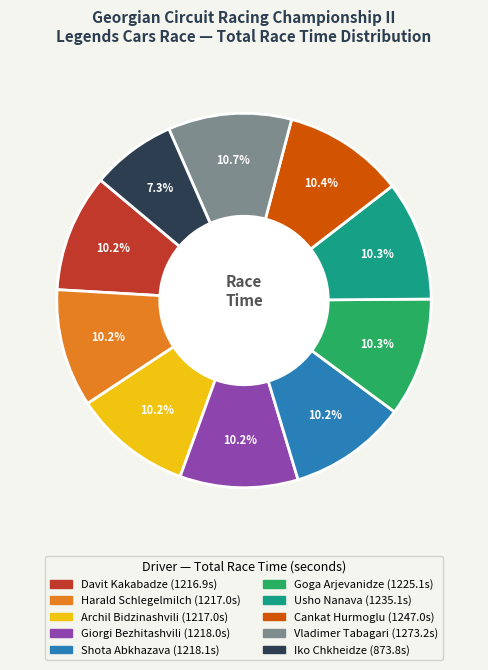

Is it true that Iko Chkheidze is 19% of the pie?

False